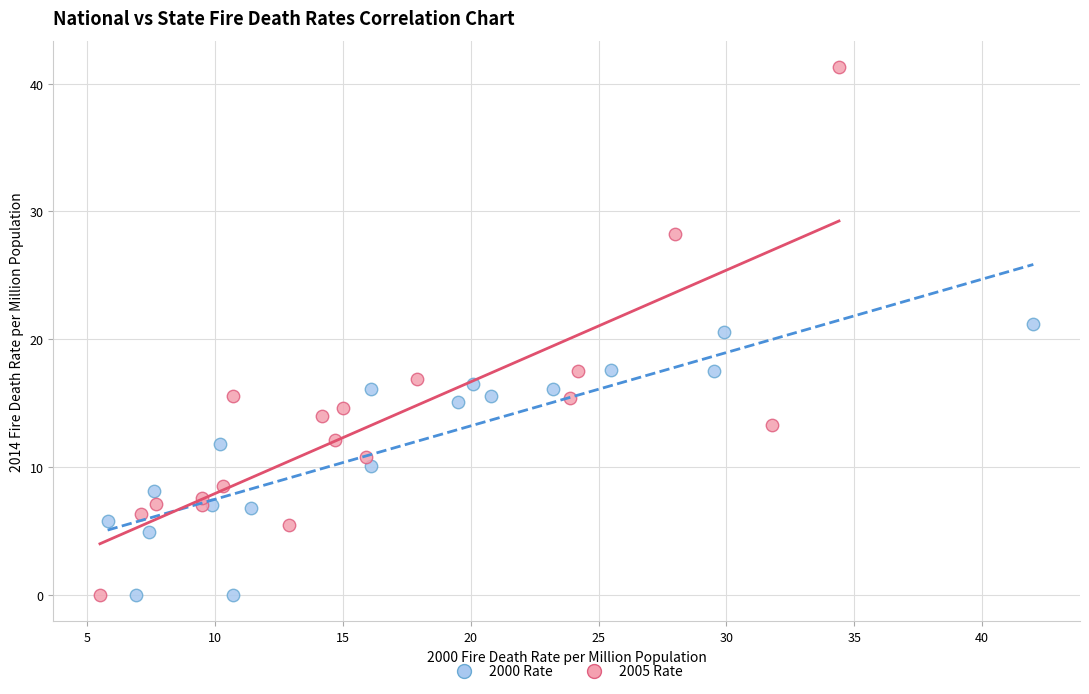

Which series contains the highest Y value?

2005 Rate